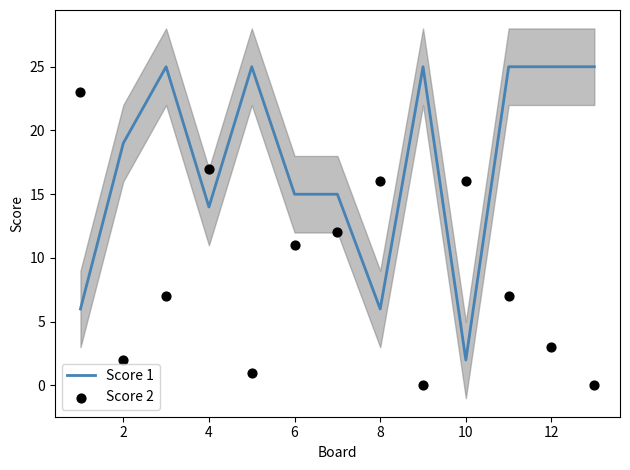

Which series contains the lowest Y value?

Score 2